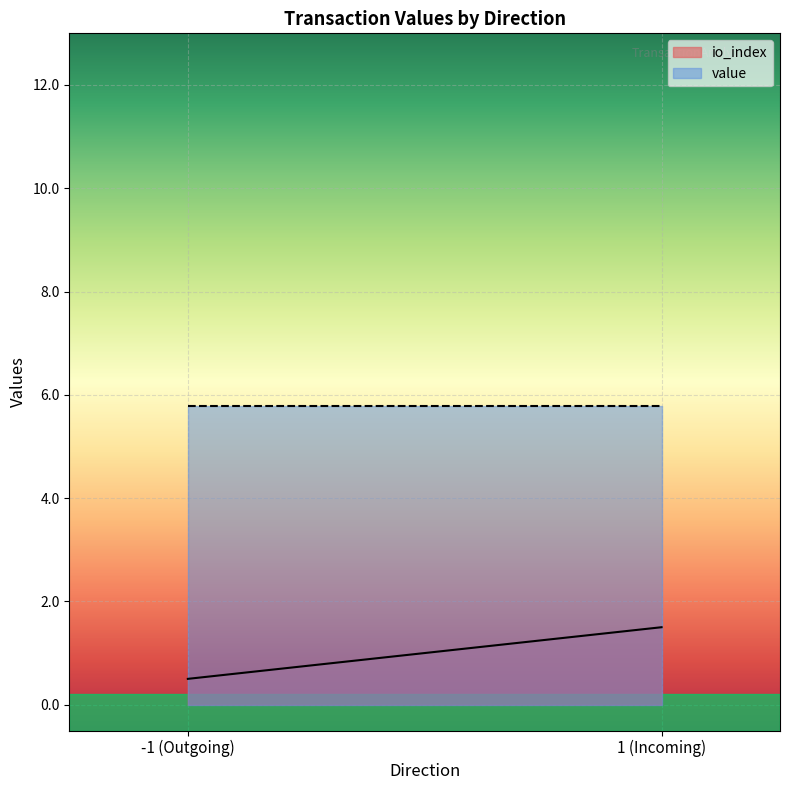

Which series has the largest range (max minus min)?

io_index